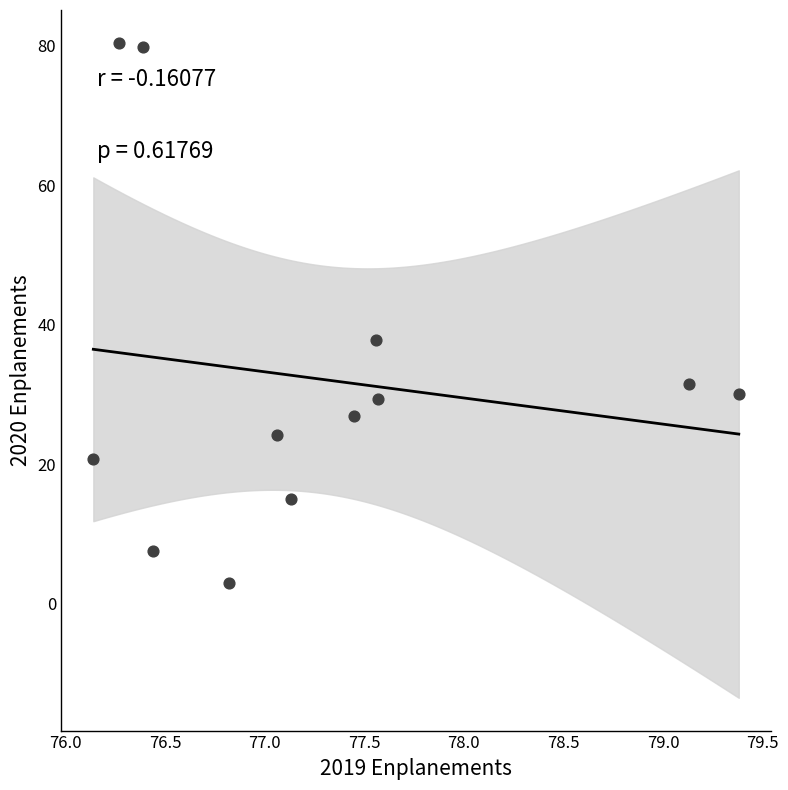

What Y value in the scatter plot is closest to 41?

37.9